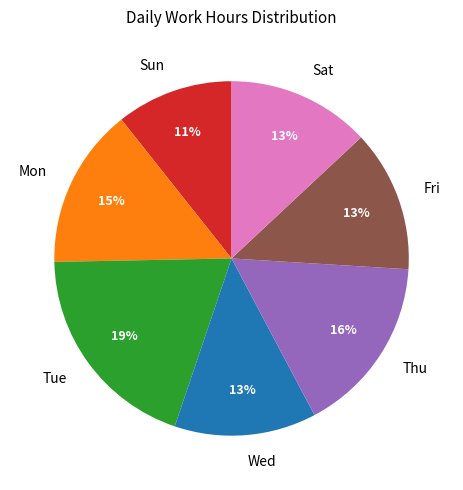

Do Fri and Tue together represent more than half of the pie?

No